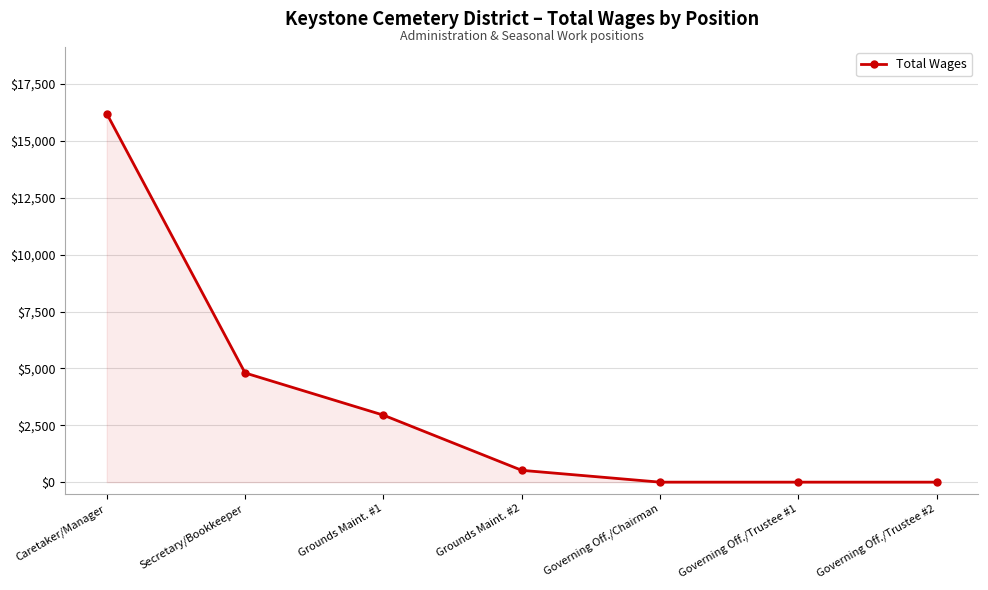

Reading left to right, extract all data points from this chart.

16200	4800	2945	520	0	0	0